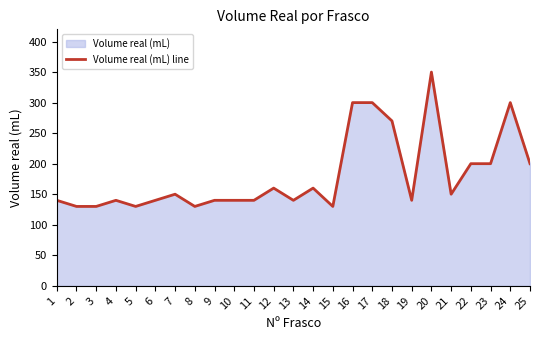

What is the smallest value displayed?

130